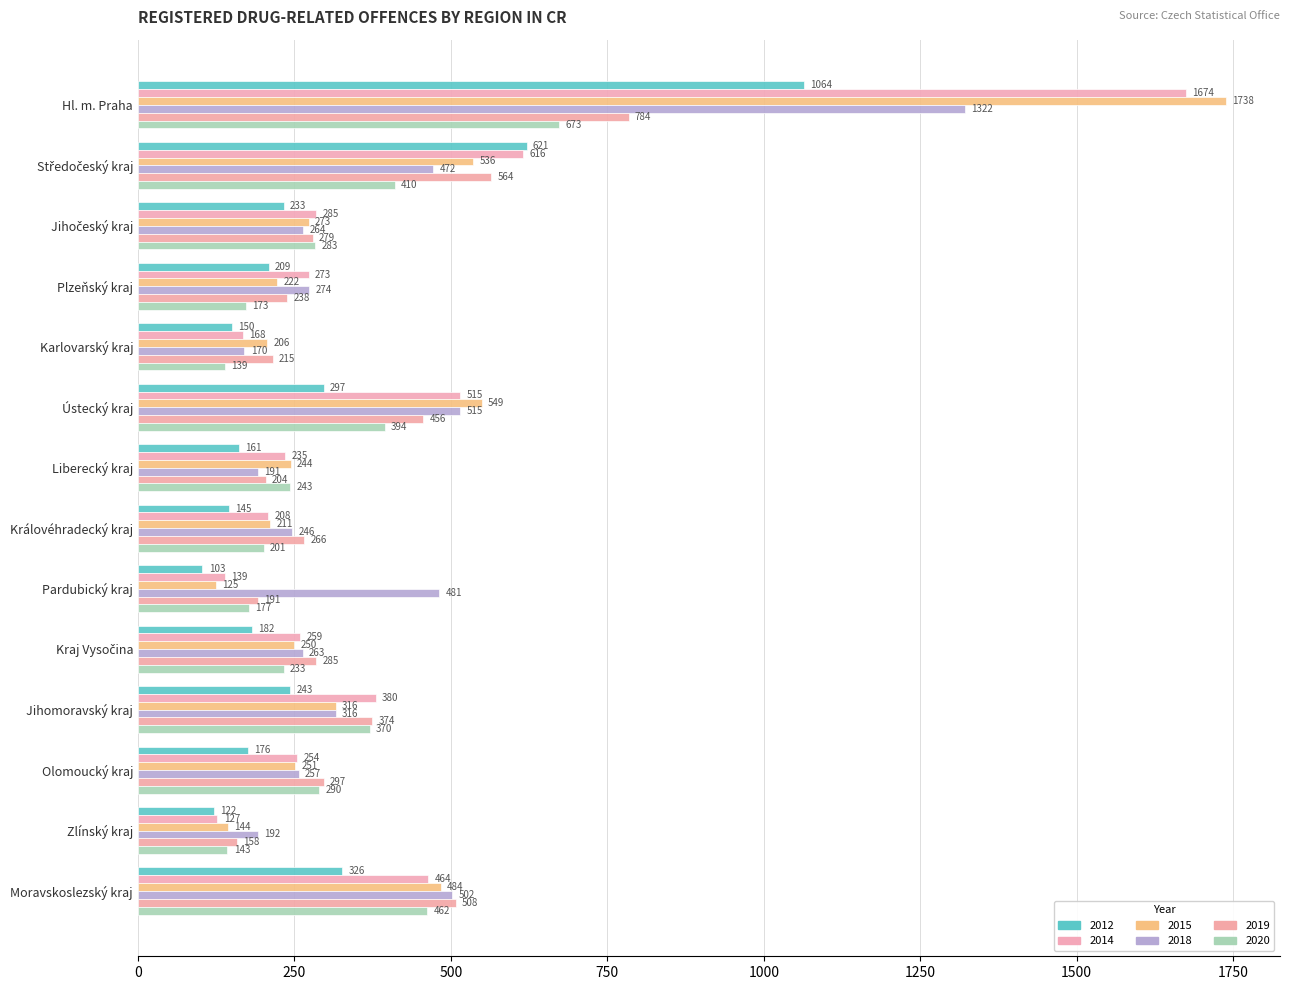

At which label is 2012 closest to 583?

Středočeský kraj